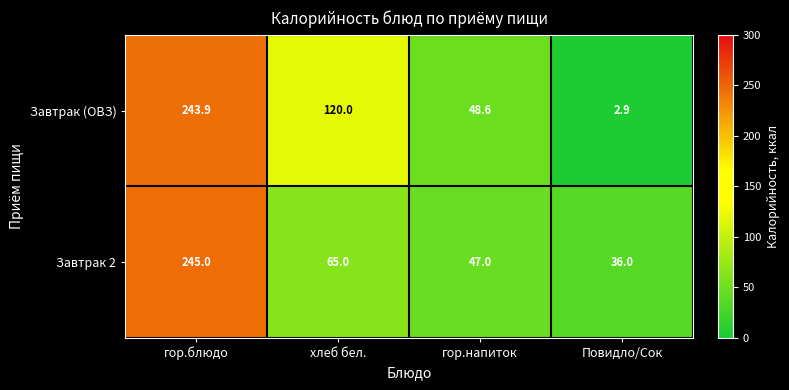

At which label does Завтрак 2 first exceed 65?

гор.блюдо